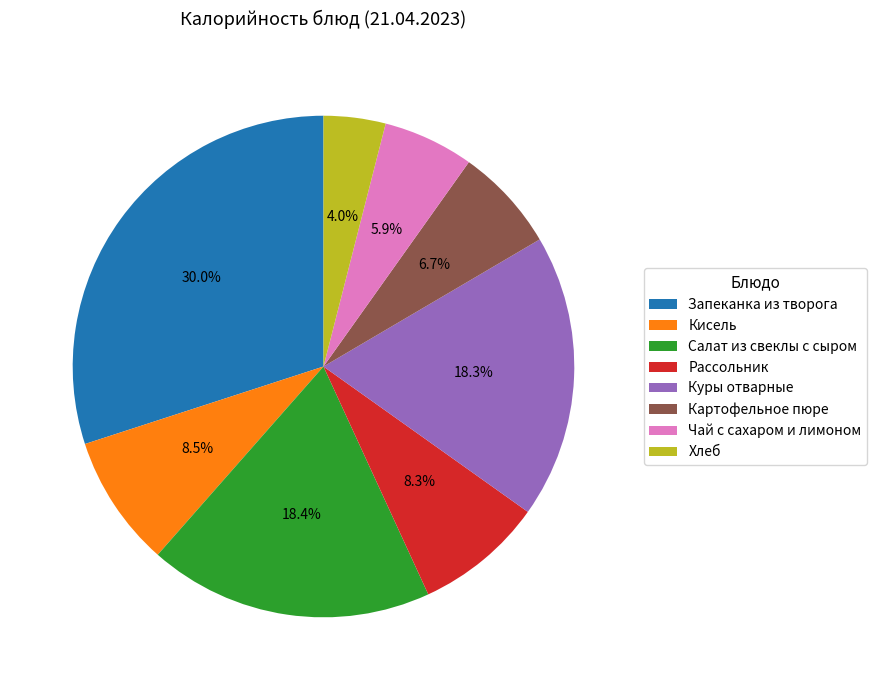

To the nearest percent, what portion does Рассольник represent?

8%